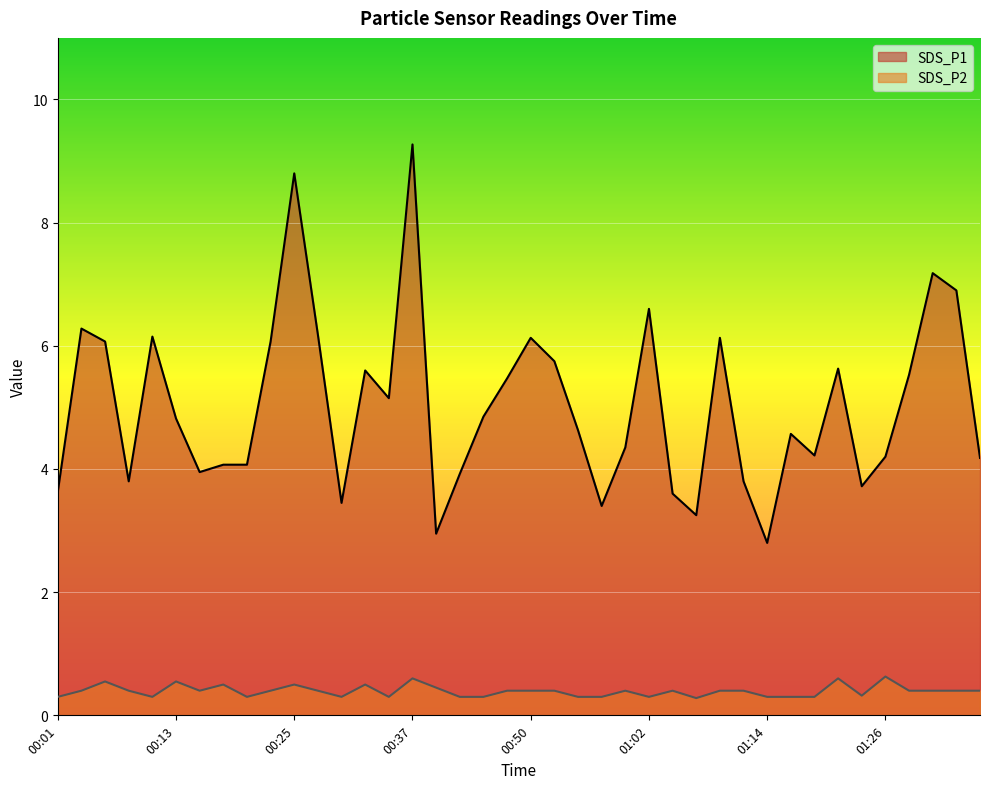

At which category does SDS_P1 reach its first local peak?

00:03